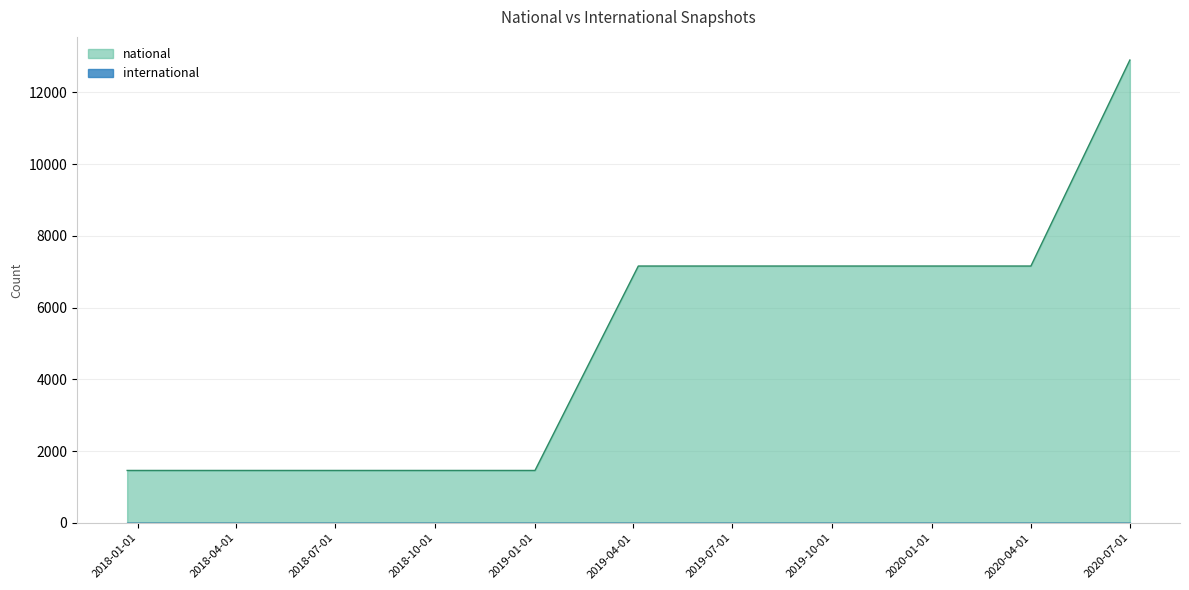

What is the total value across all series at 2017-12-22?

1460